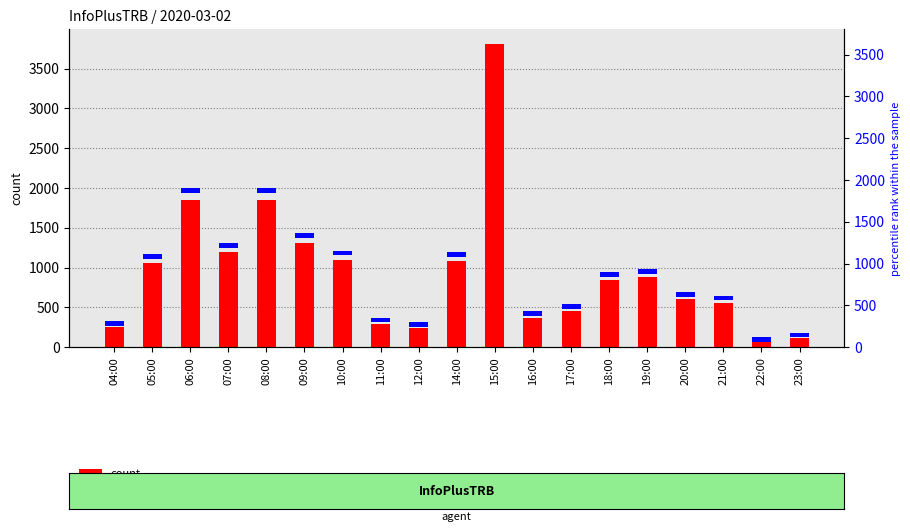

What is the approximate value of percentile rank within the sample at 10:00?

57.1